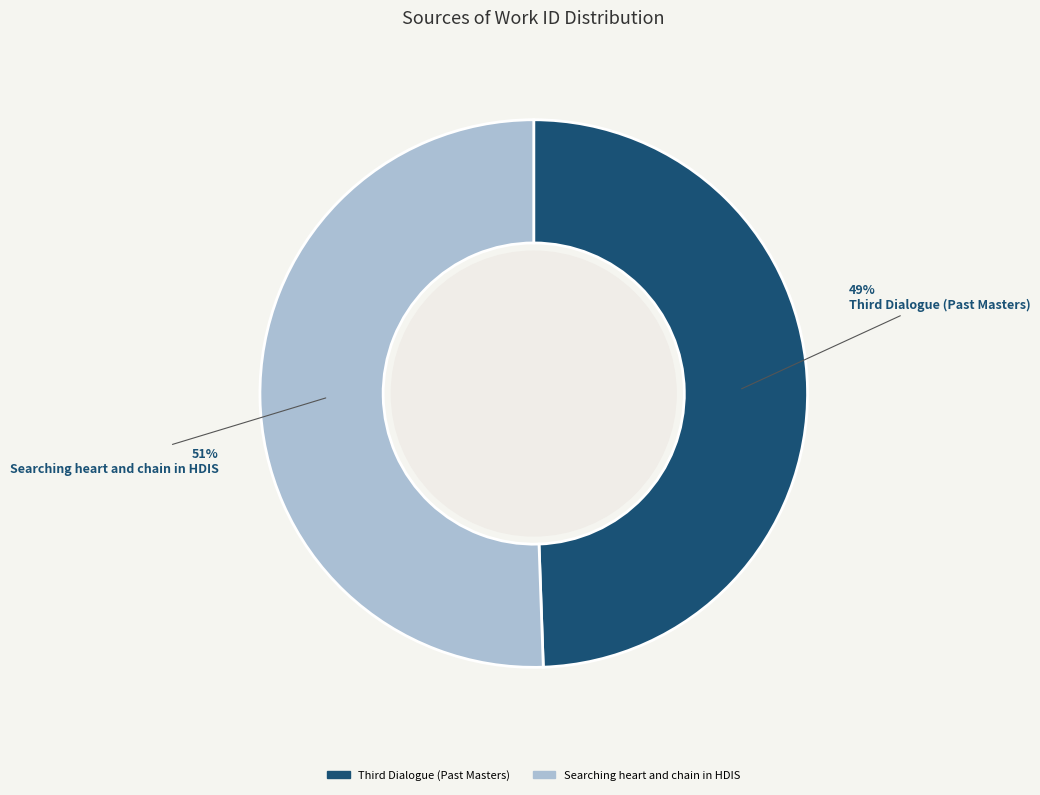

To the nearest percent, what percentage of the pie is Searching heart and chain in HDIS?

51%